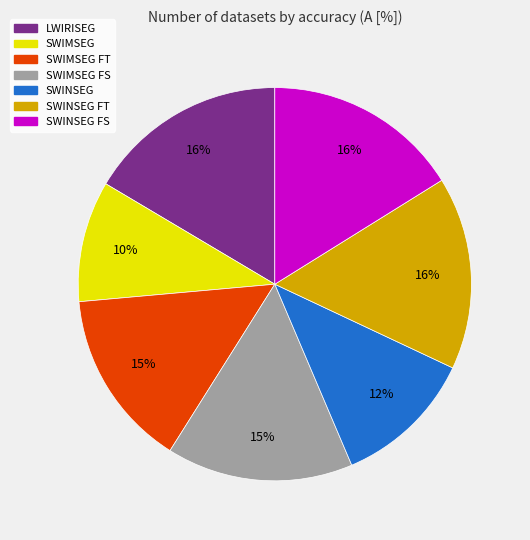

Which slice is the smallest?

SWIMSEG